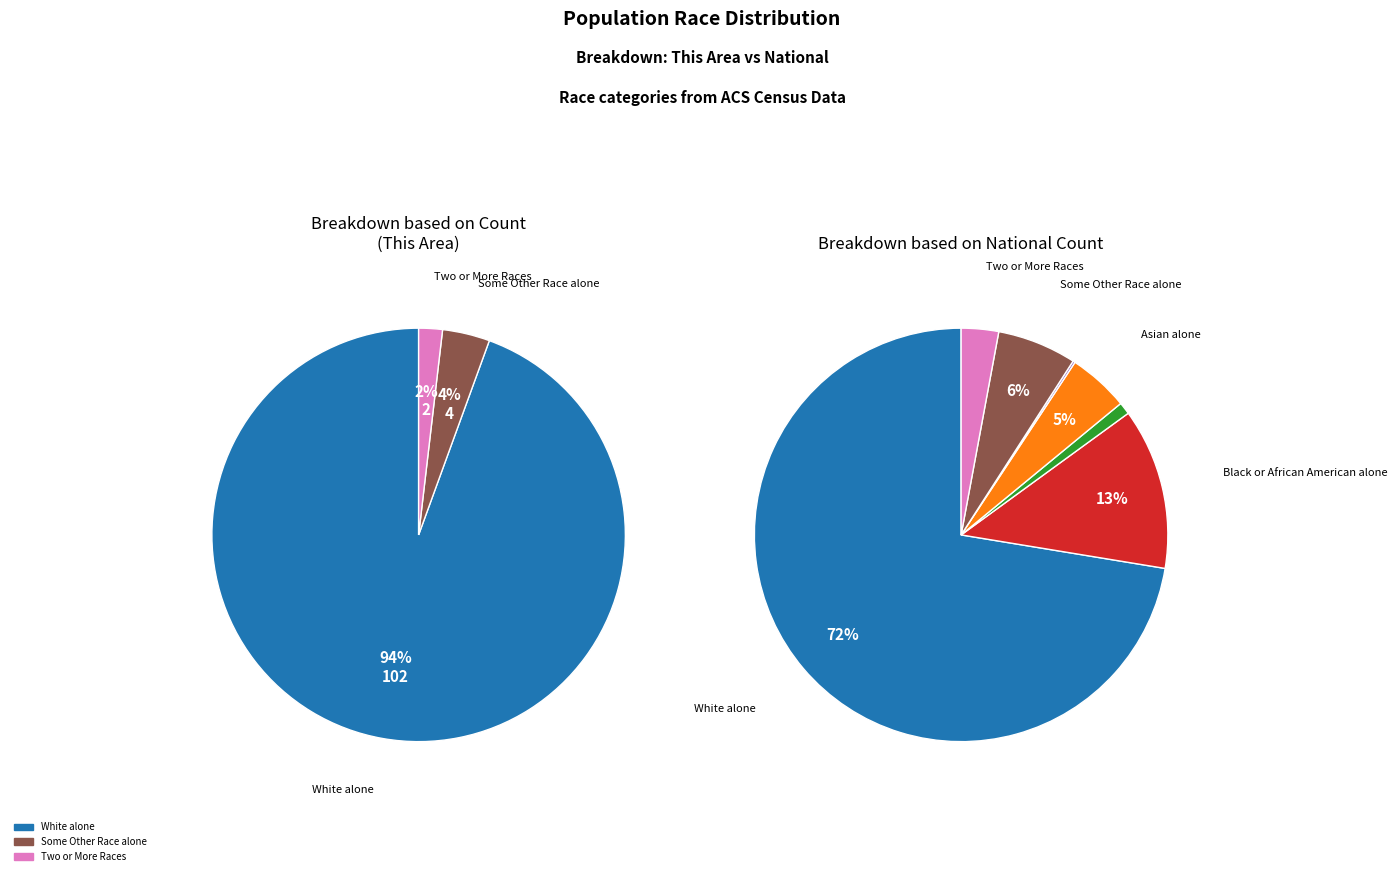

The Native Hawaiian and Other Pacific slice represents 0% of the pie. True or false?

True